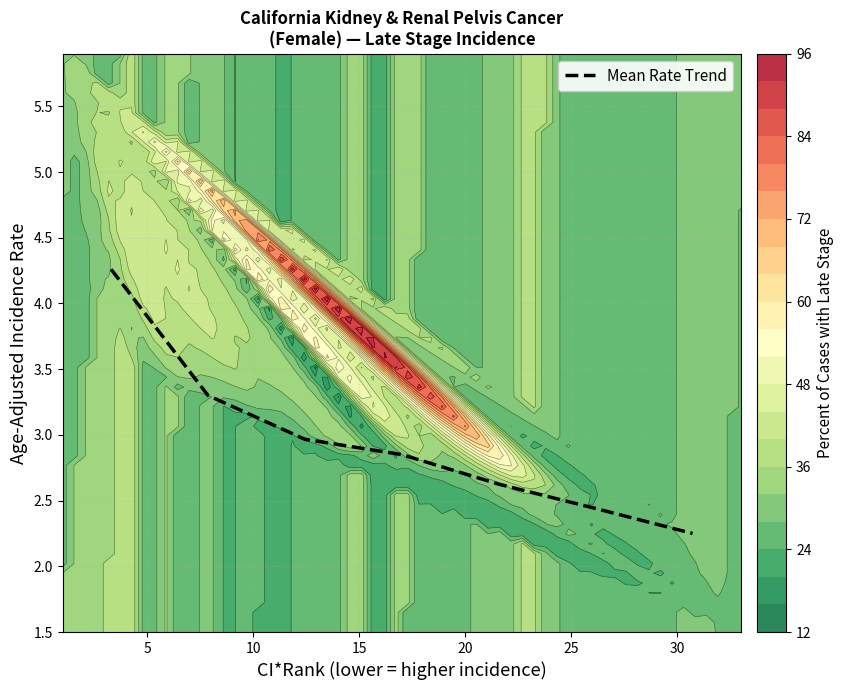

Reading left to right, what are all the values shown in this chart?

4.3	3.3	3.0	2.8	2.6	2.4	2.2